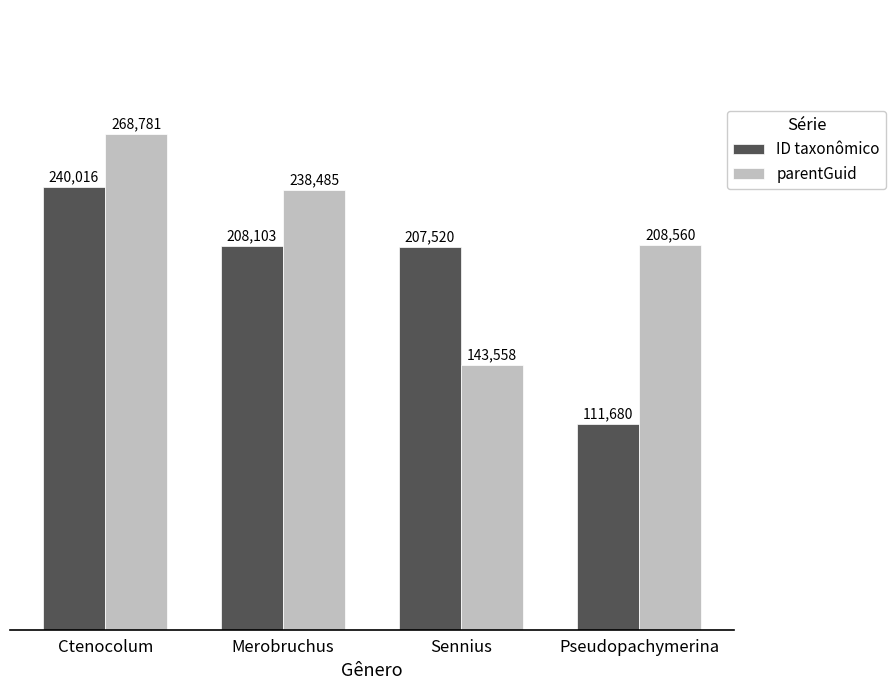

Reading left to right, extract all data points from this chart.

ID taxonômico: 240016	208103	207520	111680
parentGuid: 268781	238485	143558	208560